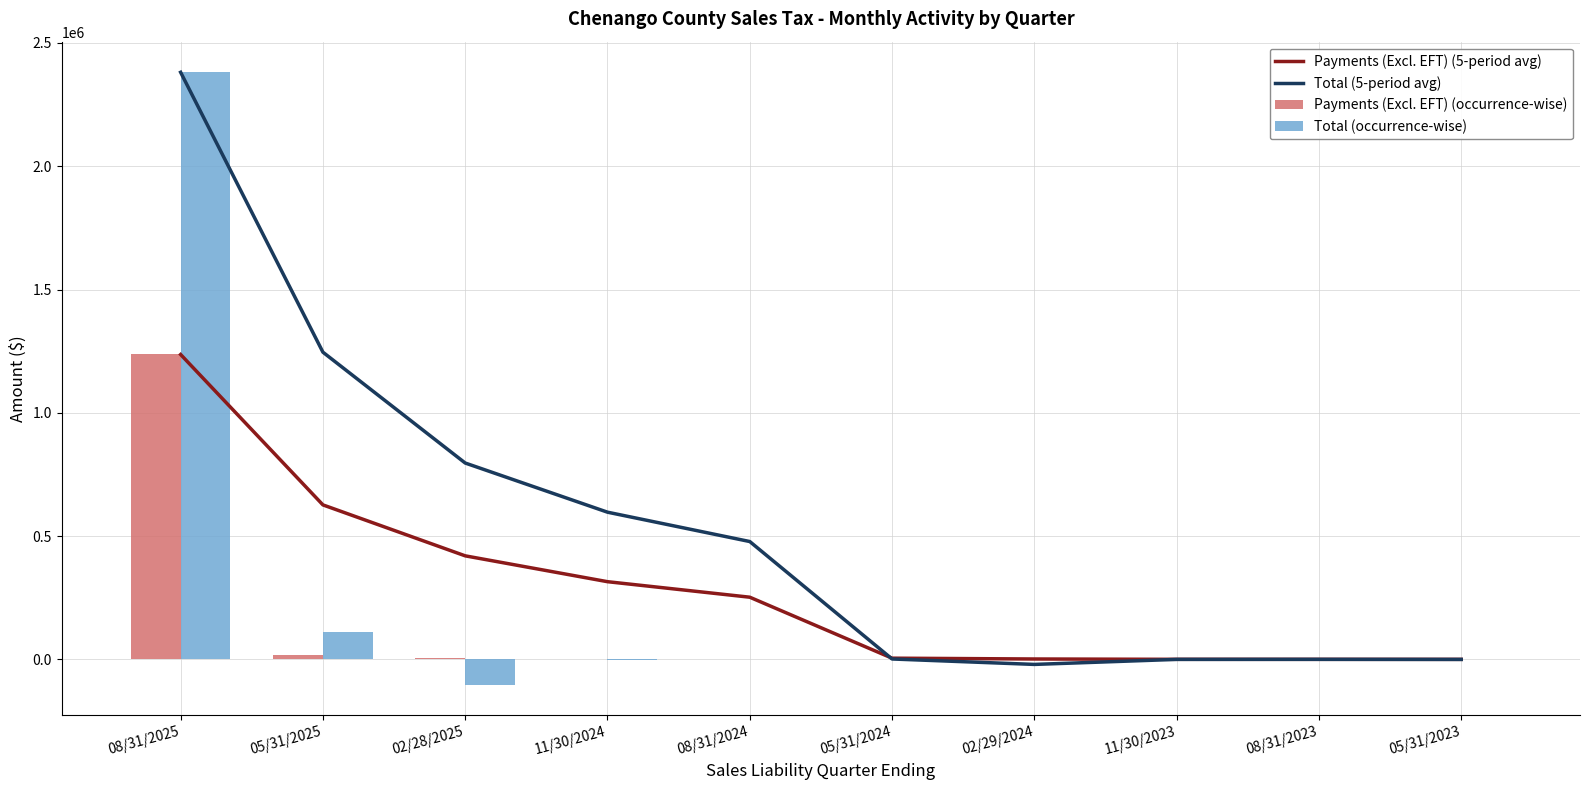

Which series has the widest spread of values?

Total (occurrence-wise)